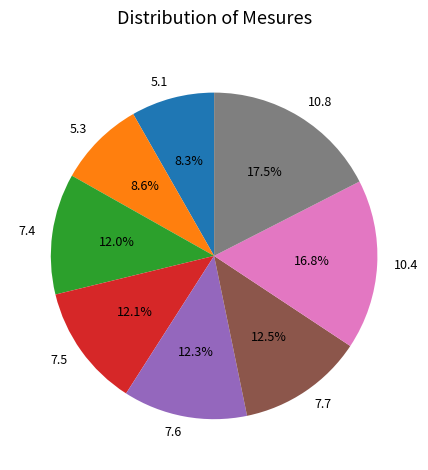

Does 7.5 represent more than half of the total?

No